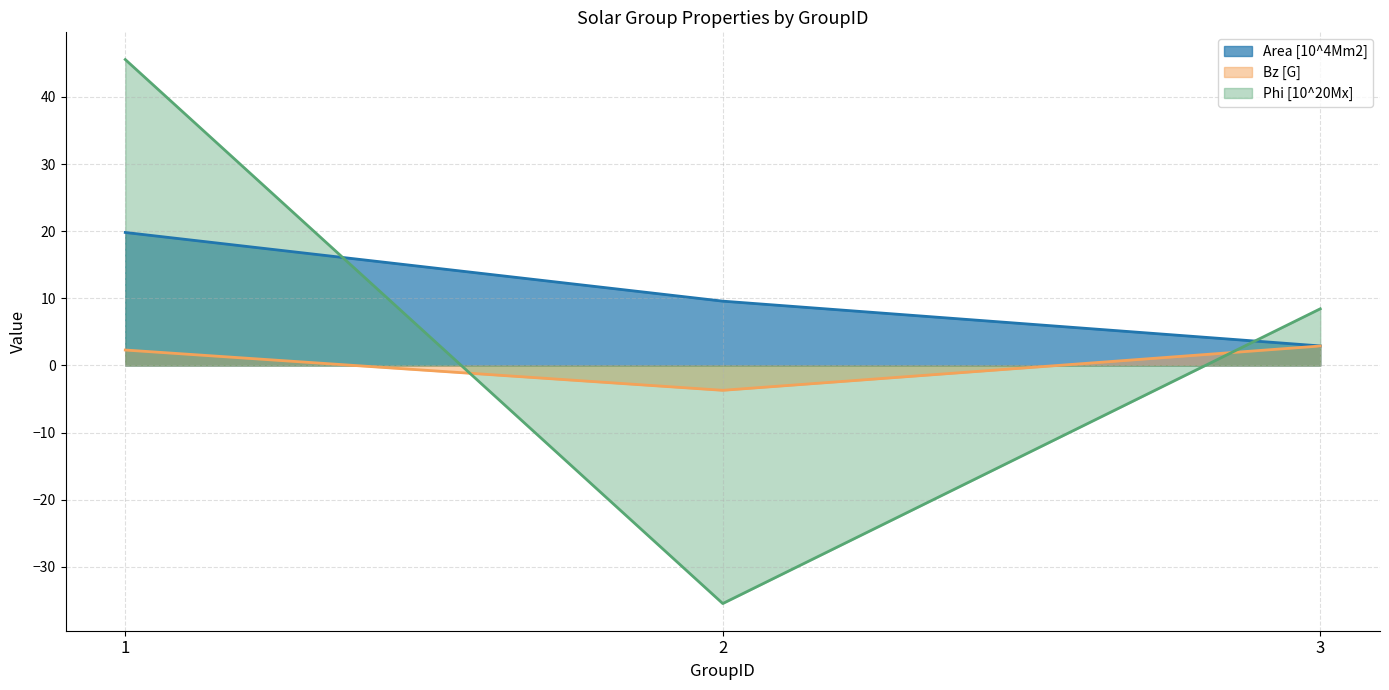

What value does the Phi [10^20Mx] series have at 3?

8.4